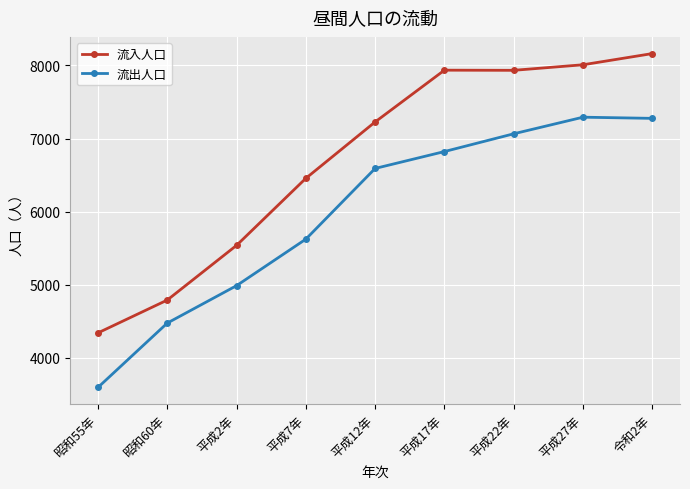

True or false: 流出人口 and 流入人口 cross at least once.

False